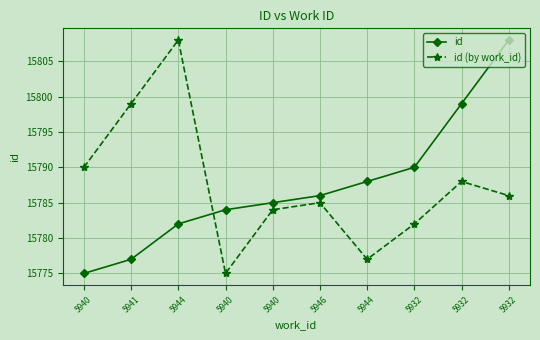

What is the difference between the id (by work_id) values at 5932 and 5944?

11